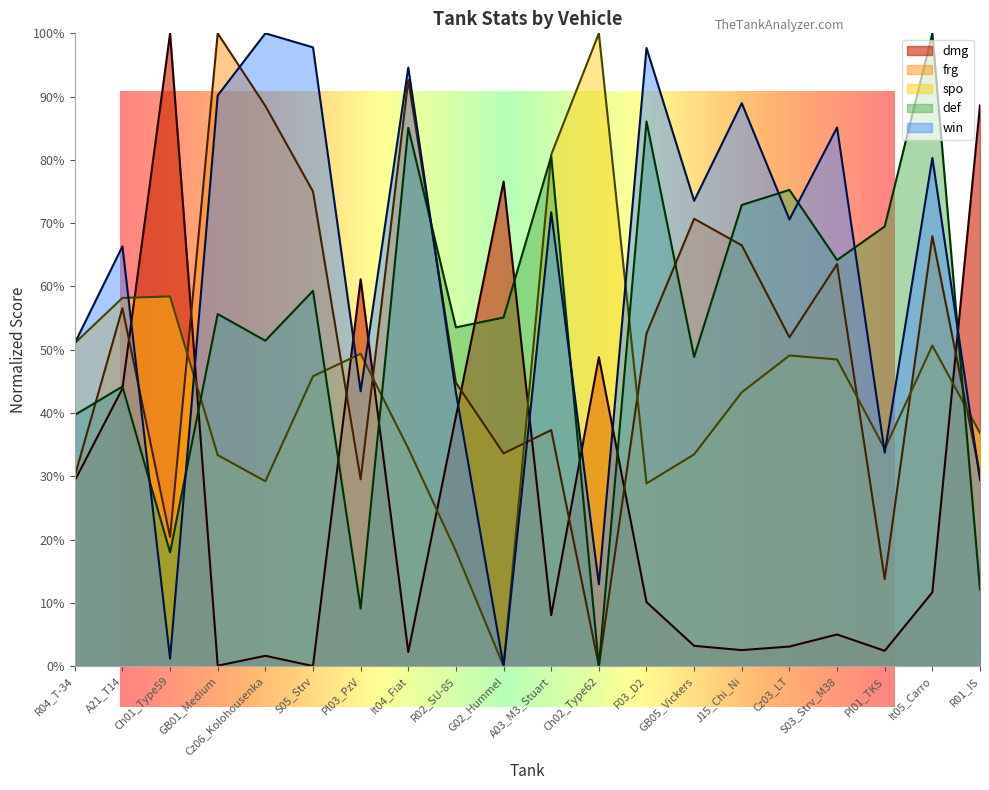

At which category does the chart reach its minimum across all series?

S05_Strv